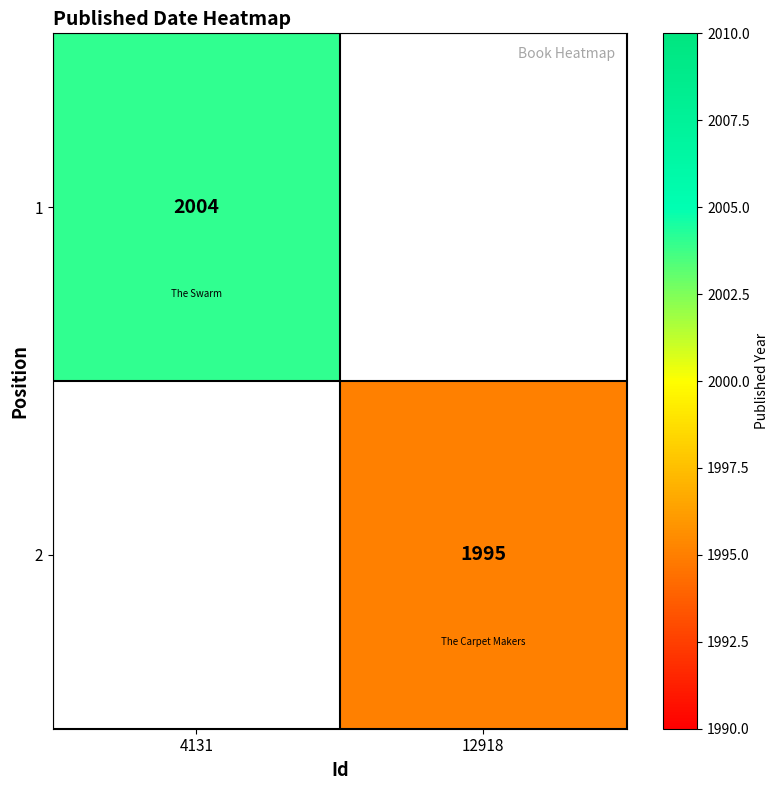

The value of 1 at 4131 is 3001. True or false?

False